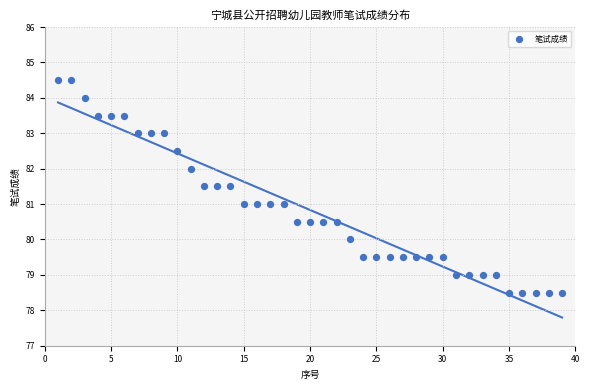

What is the range of Y values (max minus min)?

6.0